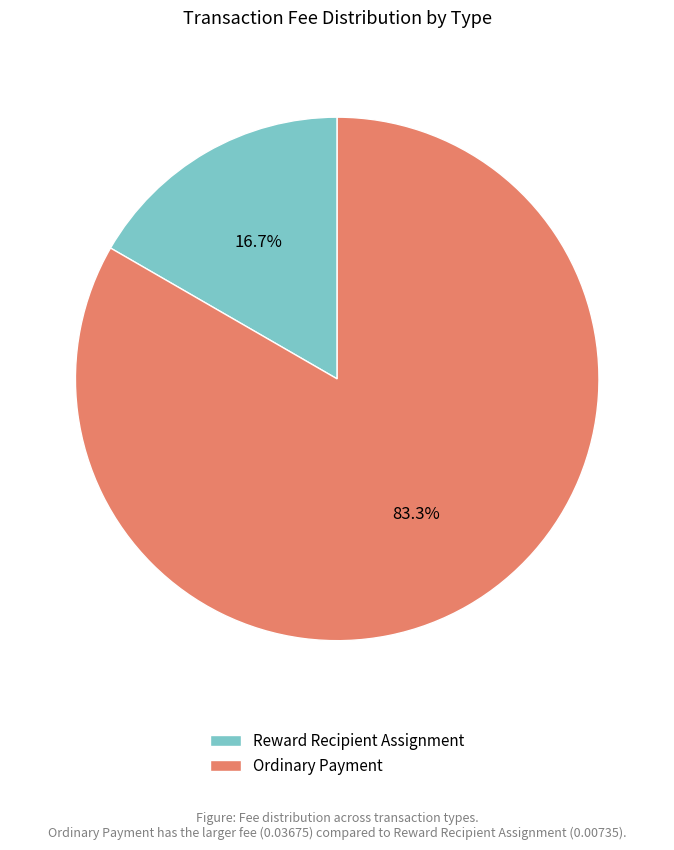

What percentage is NOT represented by Reward Recipient Assignment?

83.3%